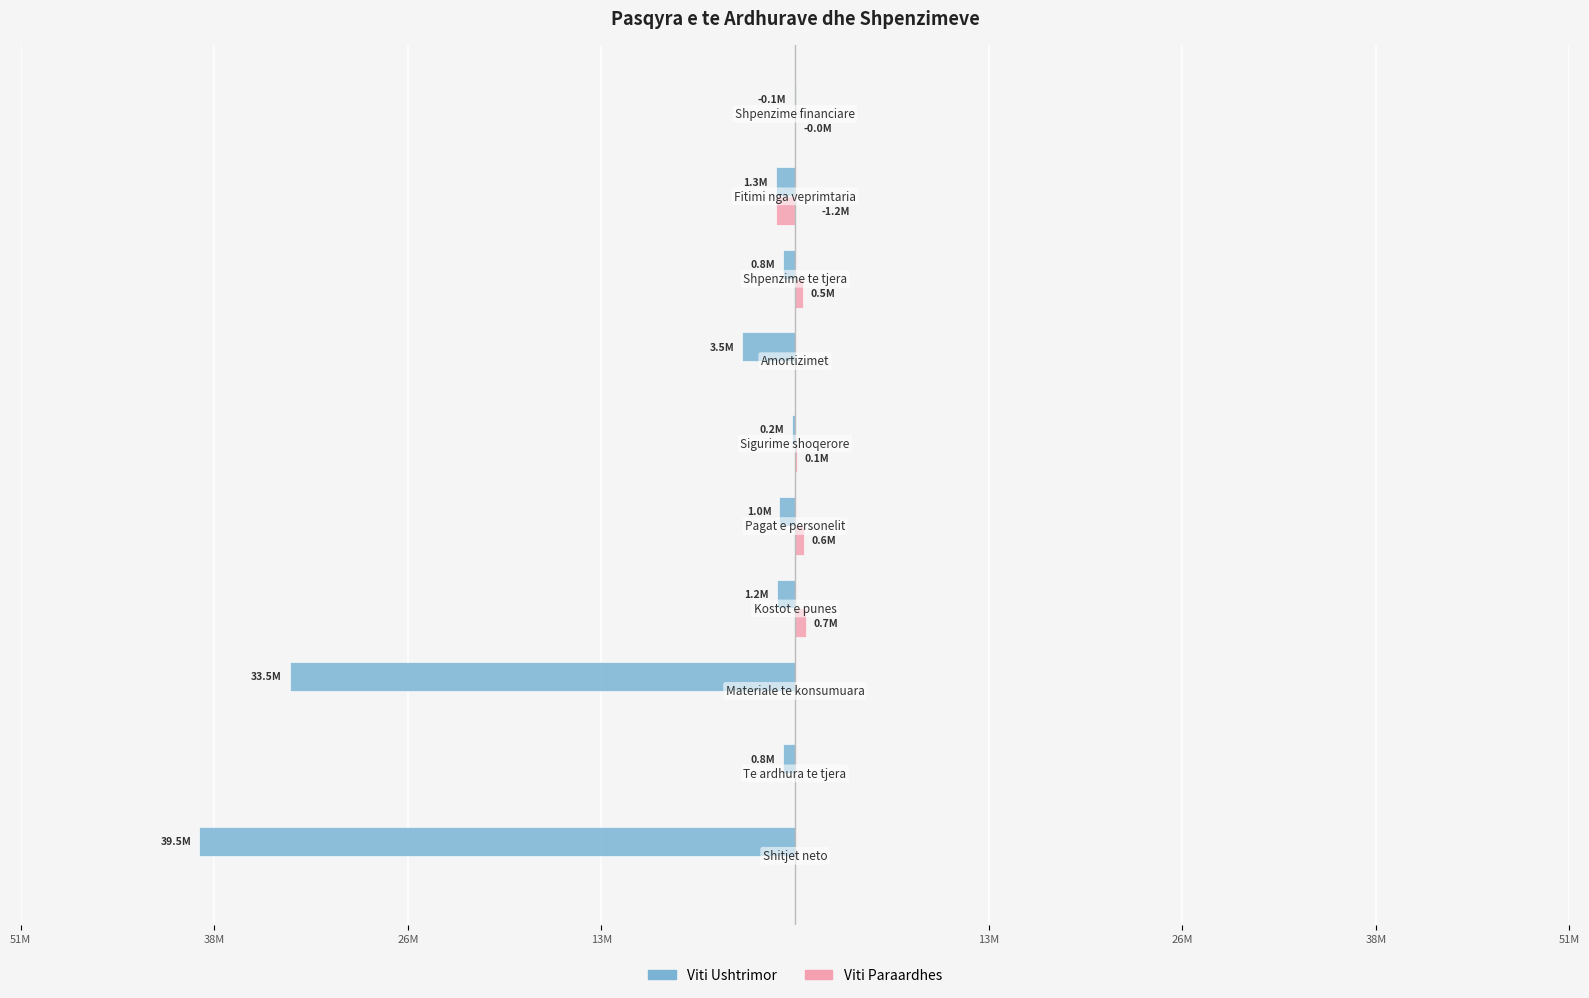

What are all the series names shown in the legend?

Viti Ushtrimor, Viti Paraardhes